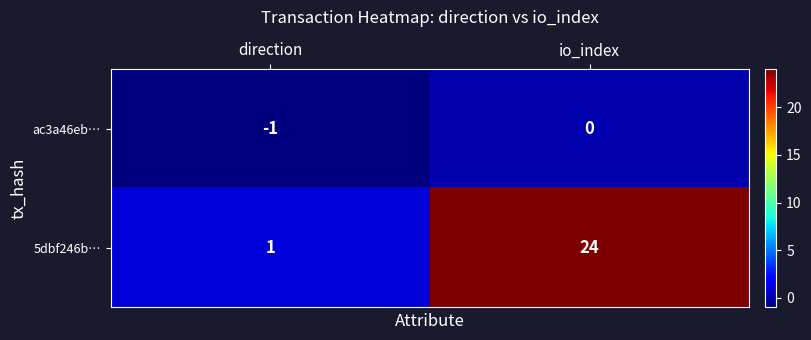

The 5dbf246b… series shows 5 at io_index. True or false?

False